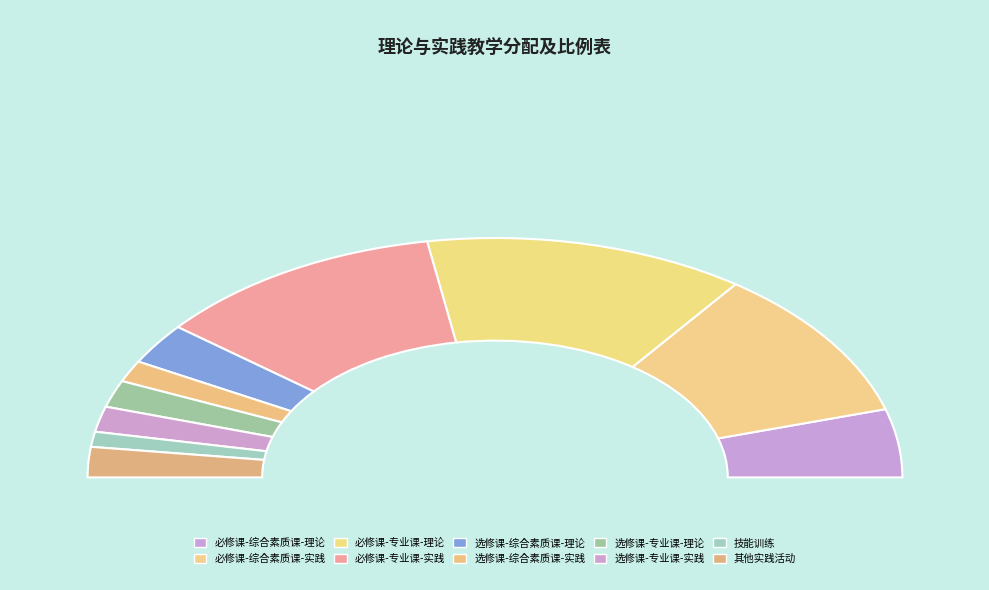

What is the largest slice in the pie chart?

必修课-专业课-理论